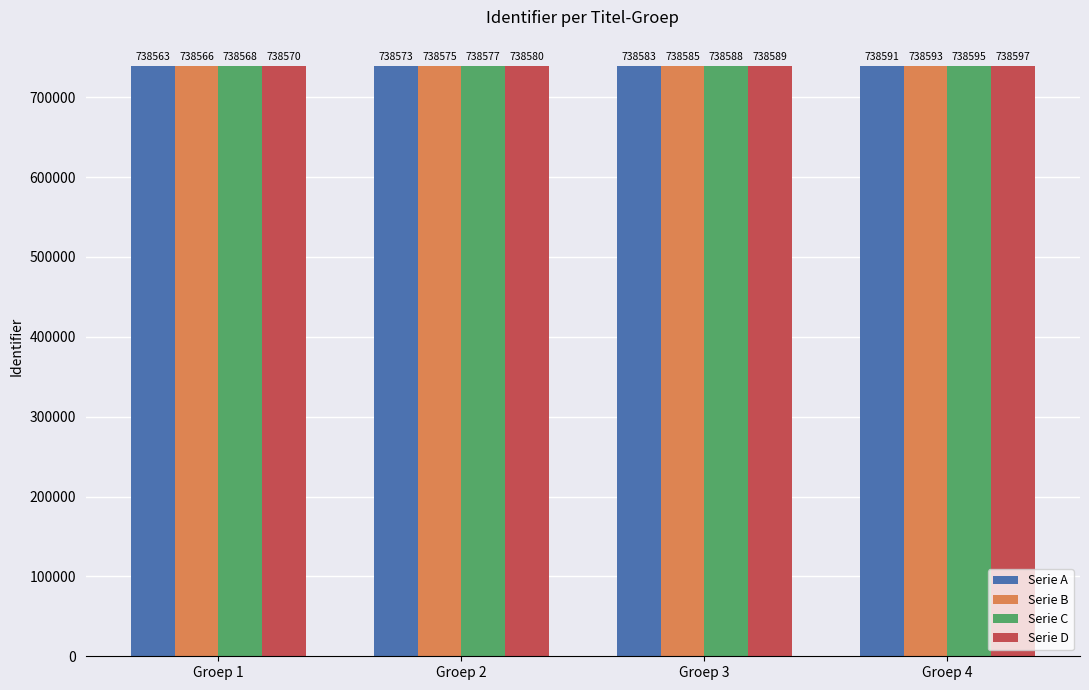

Are the bars horizontal?

No